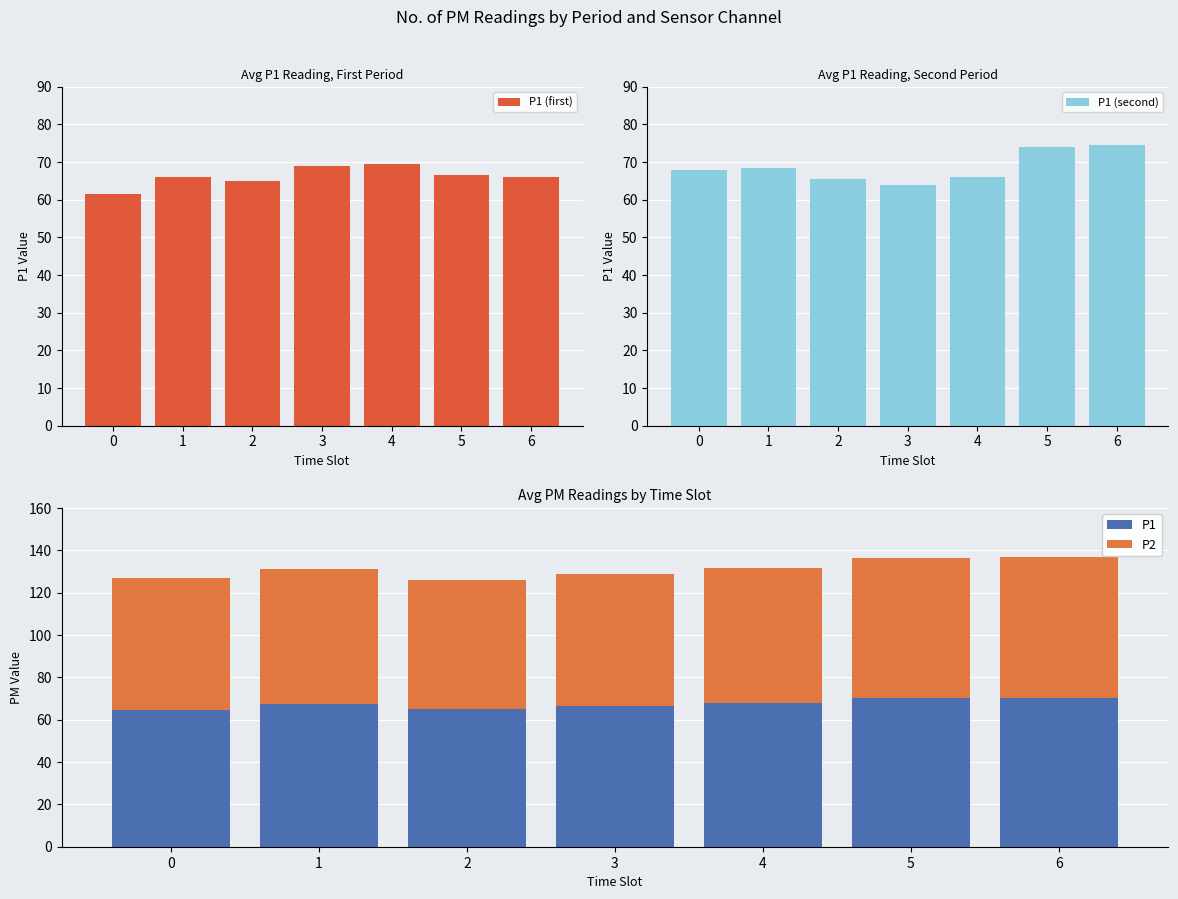

What is the approximate value of P1 (second) at 2?

65.5